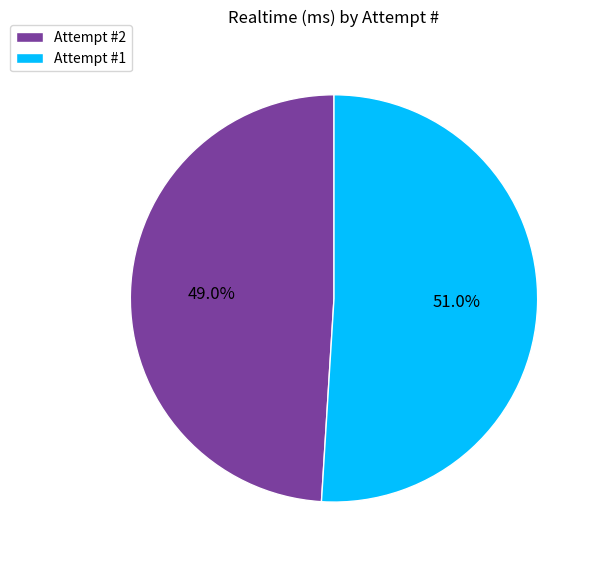

Rank the categories by value from highest to lowest.

Attempt #1, Attempt #2